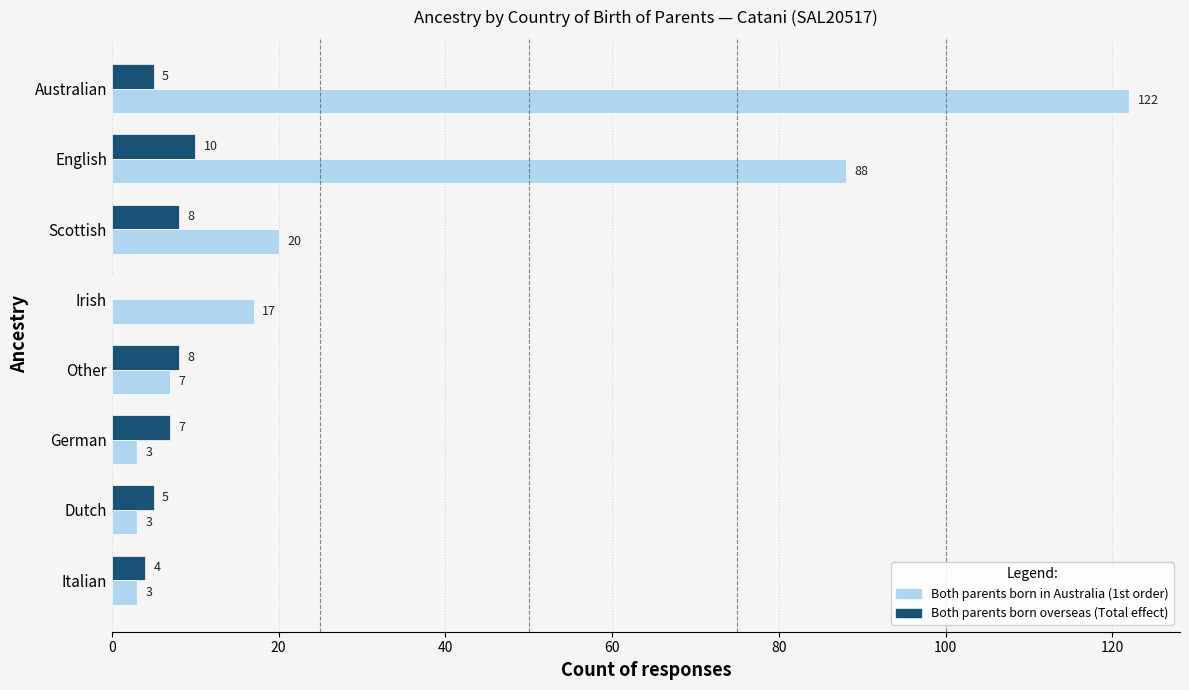

At which category is the sum across all series the highest?

Australian